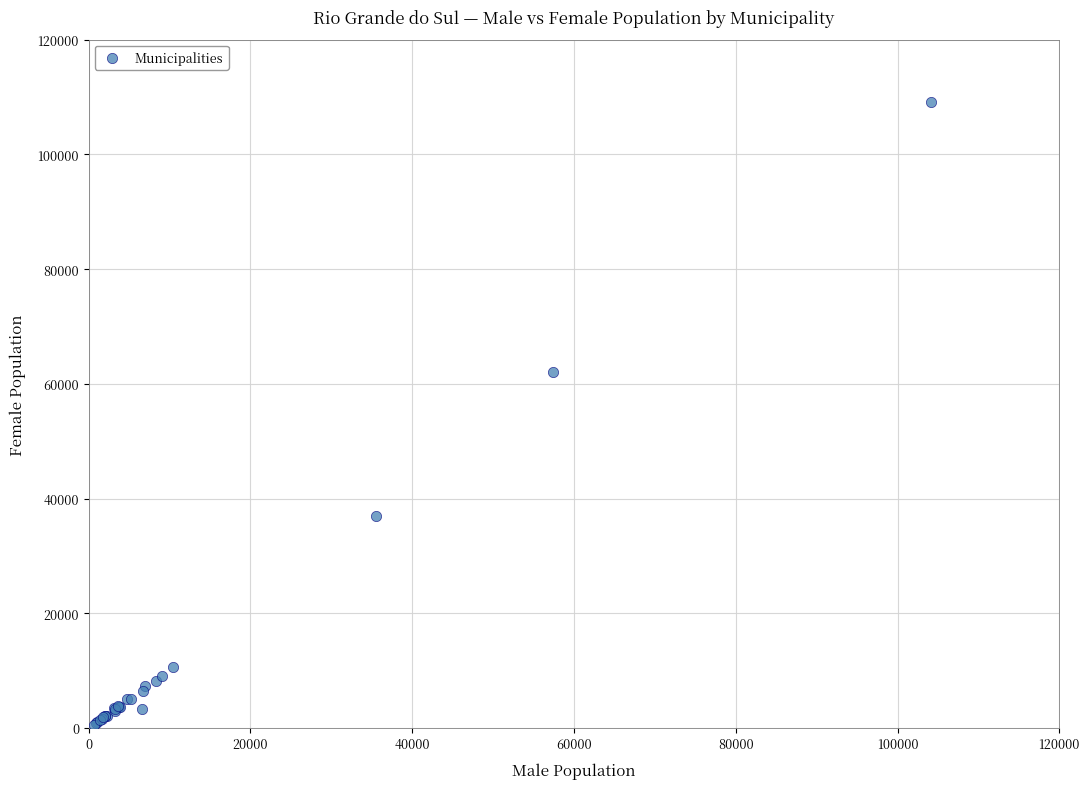

What Y value in the scatter plot is closest to 54874?

62095